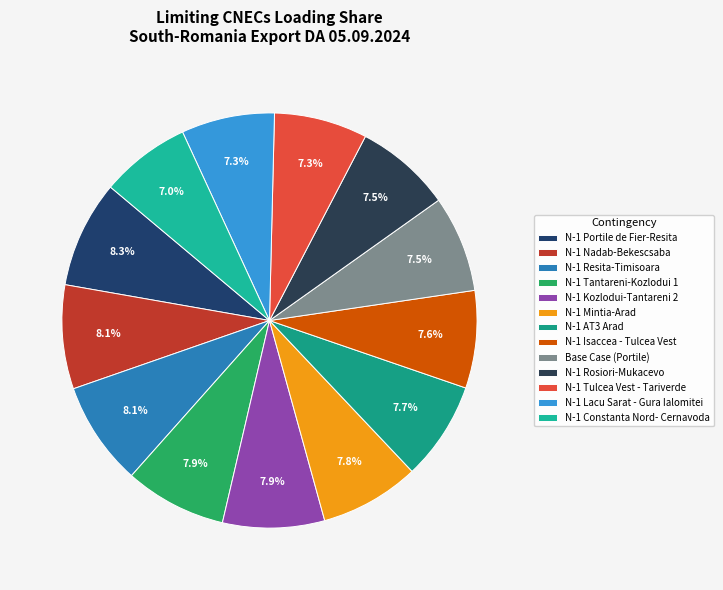

Is there a majority slice in this chart?

No